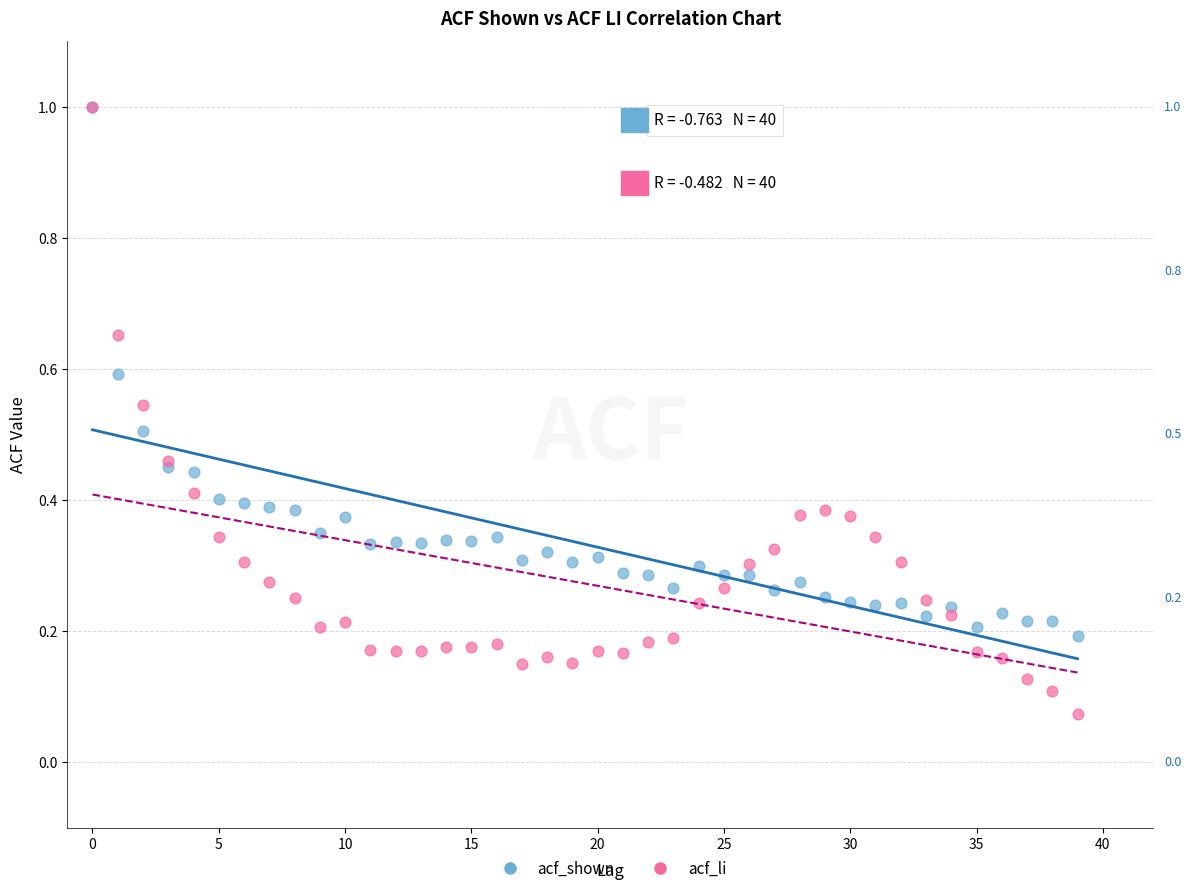

Which series reaches the minimum Y coordinate?

acf_li